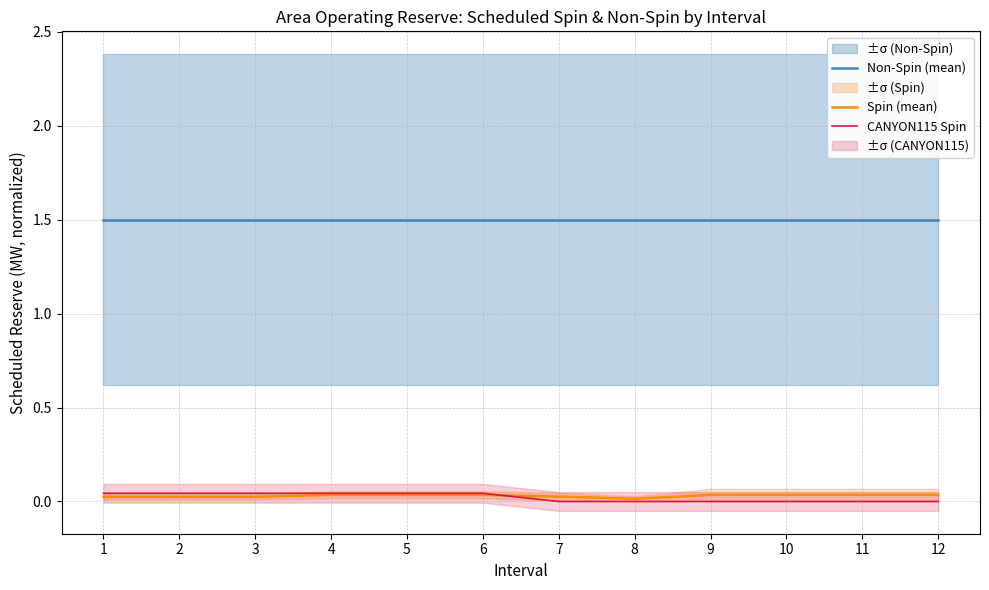

Reading left to right, list all the values displayed in this chart.

Non-Spin (mean): 1=1.5	2=1.5	3=1.5	4=1.5	5=1.5	6=1.5	7=1.5	8=1.5	9=1.5	10=1.5	11=1.5	12=1.5
Spin (mean): 1=0.0	2=0.0	3=0.0	4=0.0	5=0.0	6=0.0	7=0.0	8=0.0	9=0.0	10=0.0	11=0.0	12=0.0
CANYON115 Spin: 1=0.0	2=0.0	3=0.0	4=0.0	5=0.0	6=0.0	7=0.0	8=0.0	9=0.0	10=0.0	11=0.0	12=0.0